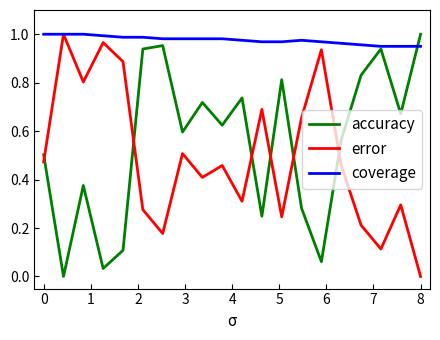

Which series has the largest total across all categories?

coverage